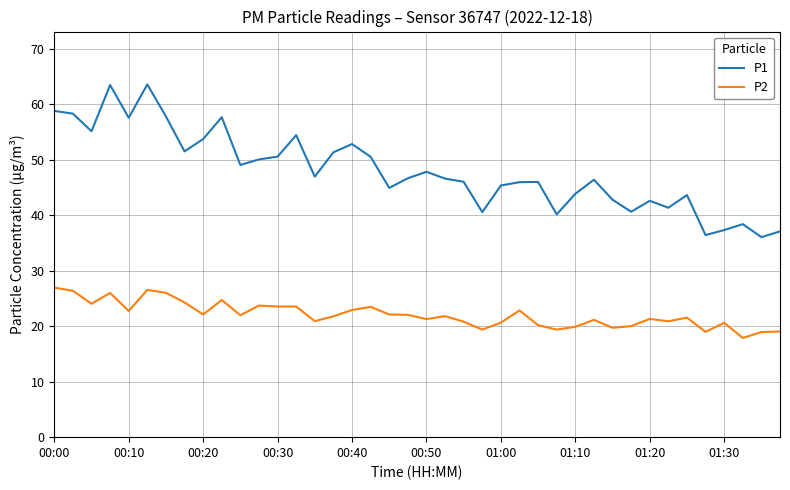

What is the maximum value for P2?

26.9